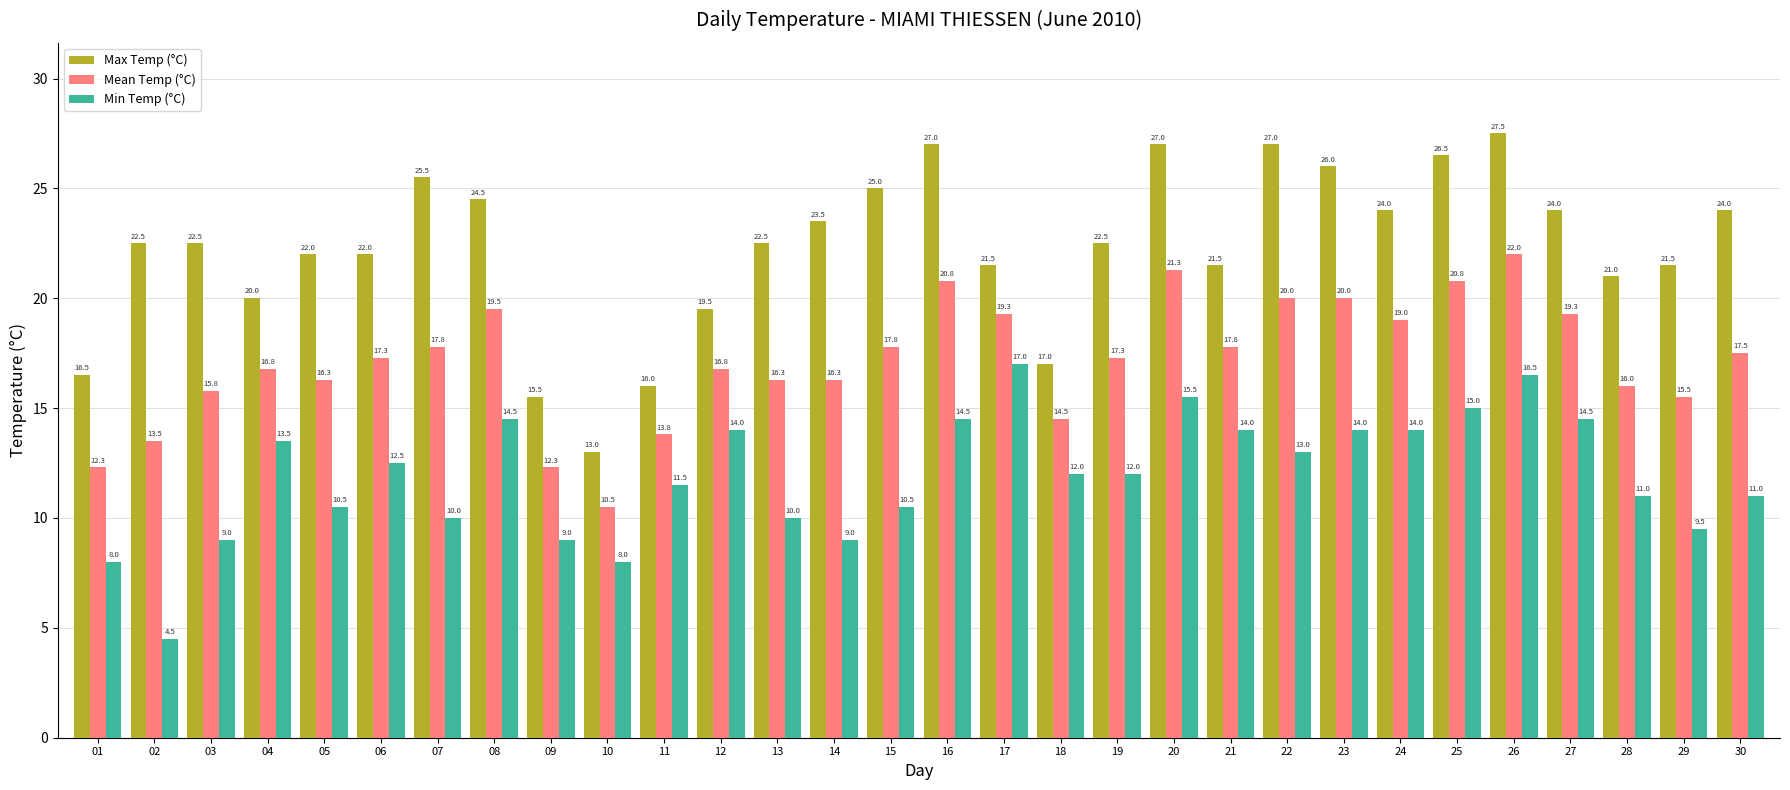

Which series has the widest spread of values?

Max Temp (°C)